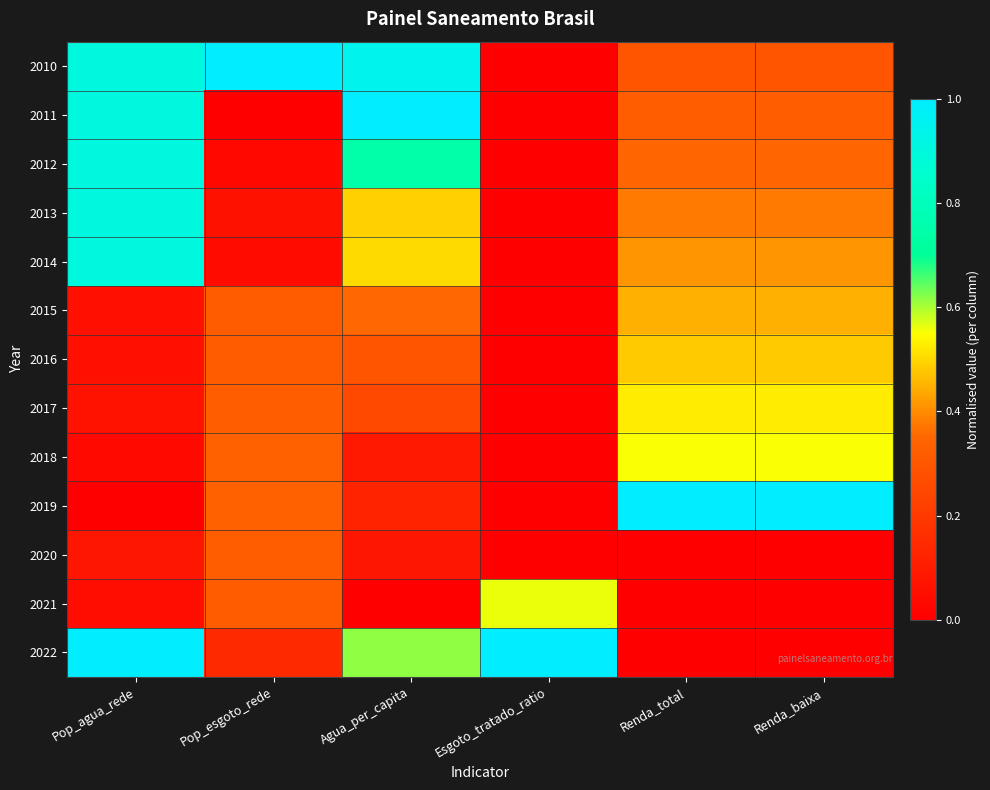

Which category has the highest value across all series?

Pop_esgoto_rede